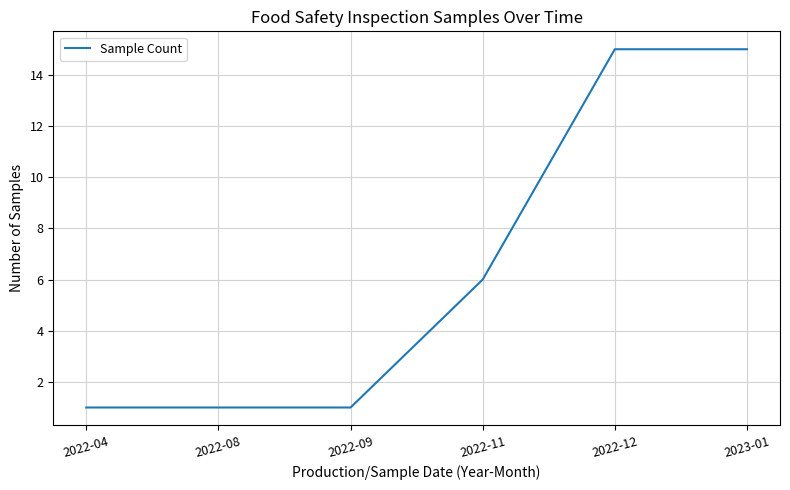

Does the chart display data point markers on the line(s)?

No